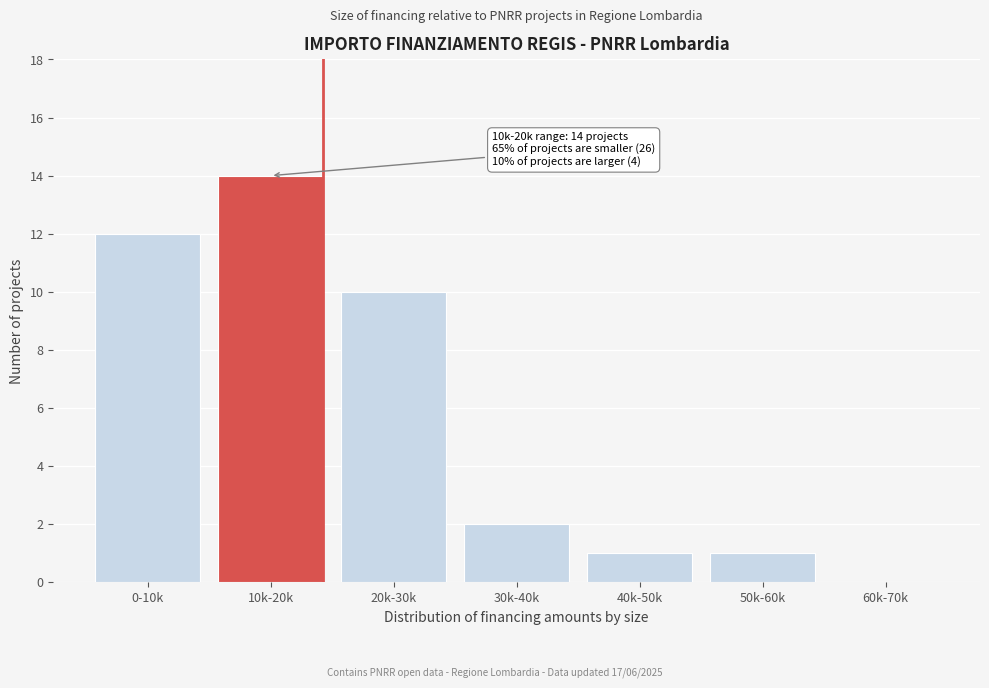

Reading left to right, what are all the values shown in this chart?

0-10k=12	10k-20k=14	20k-30k=10	30k-40k=2	40k-50k=1	50k-60k=1	60k-70k=0